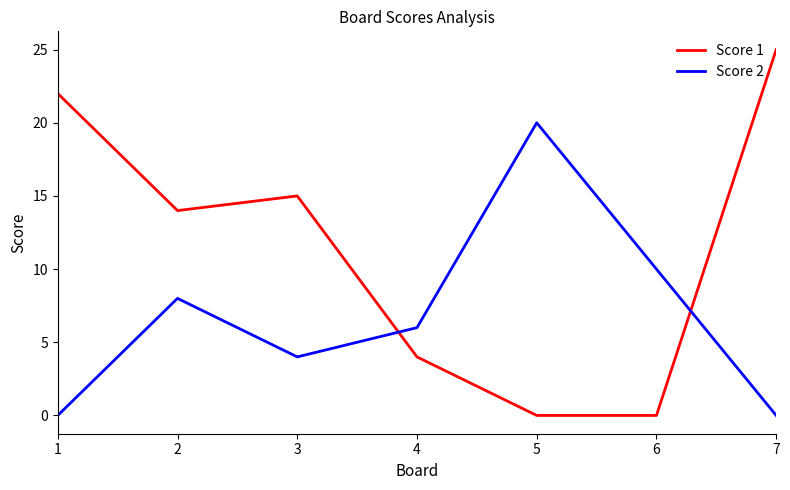

Which series has the largest total across all categories?

Score 1